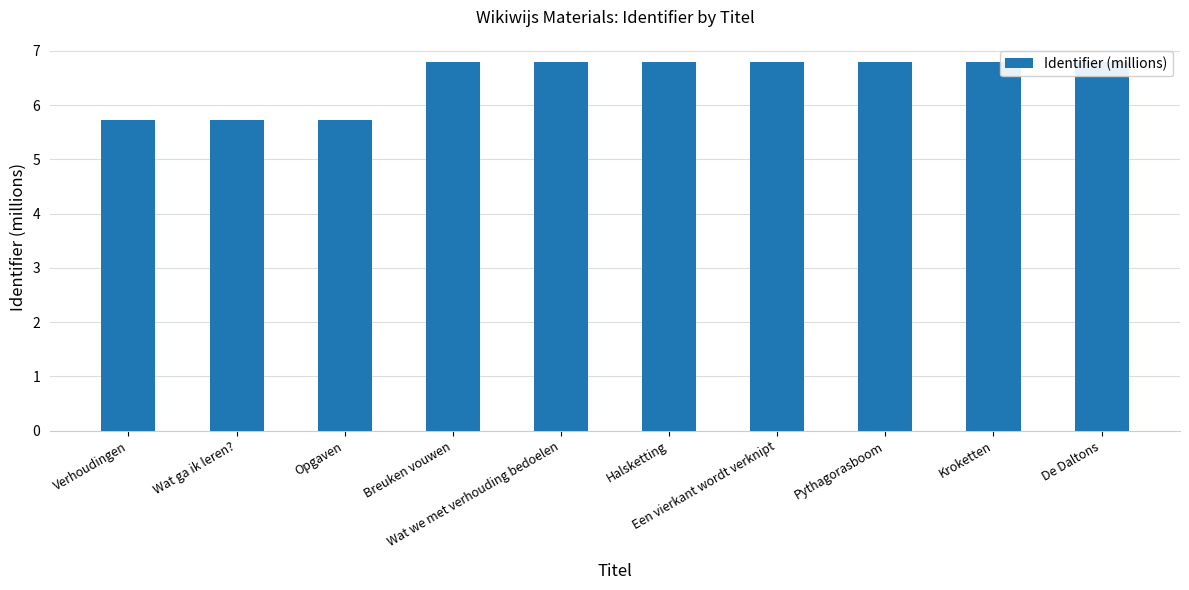

What is the value of the 8th bar from the left?

6.8